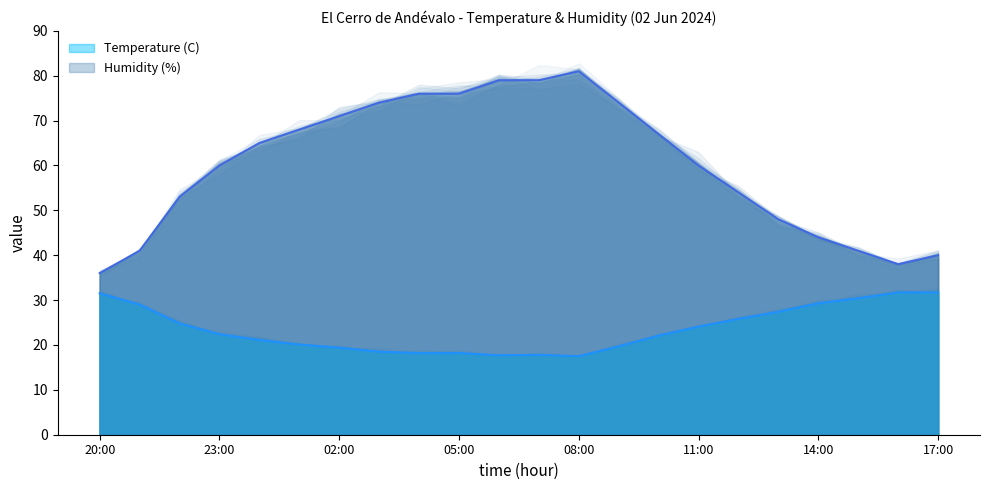

True or false: Humidity (%) has more than 1 points higher than both neighbors.

False